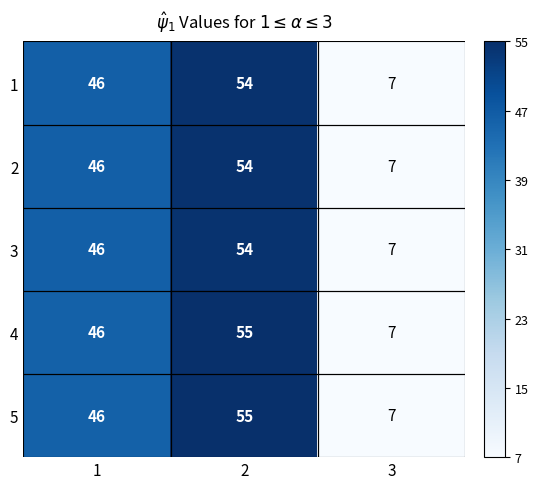

Is it true that 2 equals 95 at 2?

False